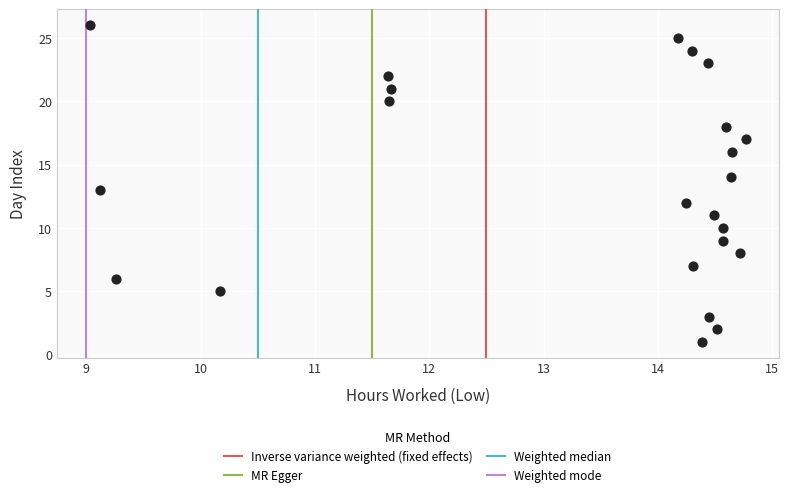

What is the range of Y values (max minus min)?

25